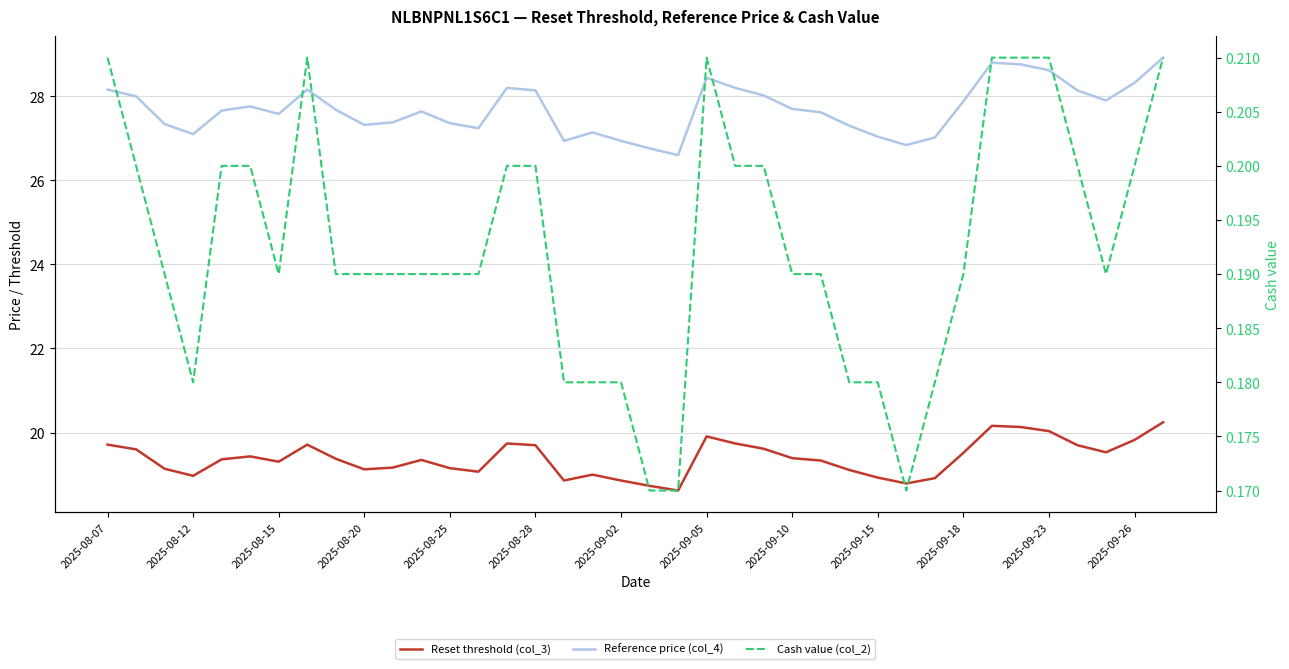

True or false: Cash value (col_2) and Reference price (col_4) cross at least once.

False